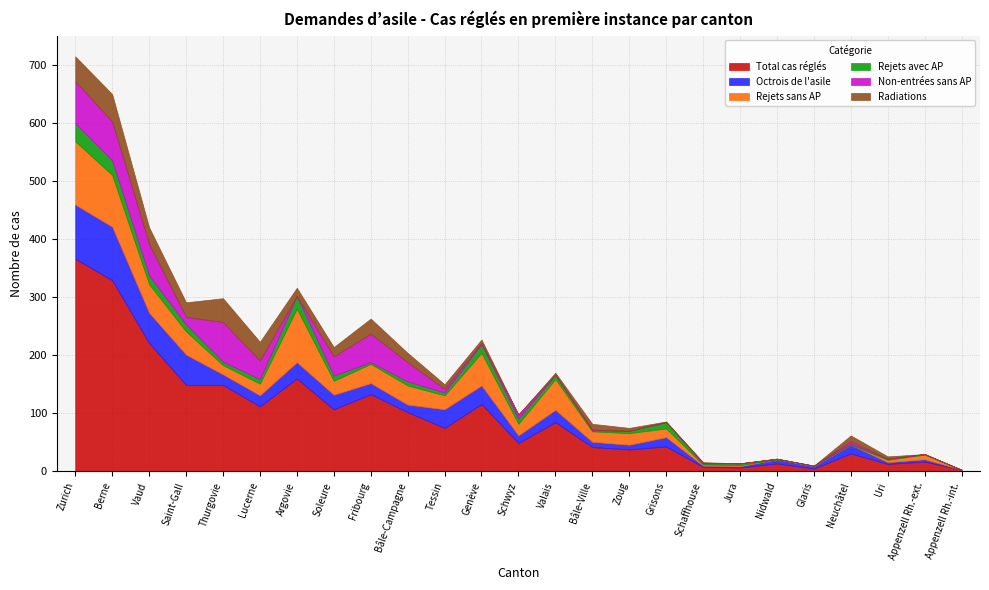

What is the label of the 9th point from the left?

Fribourg